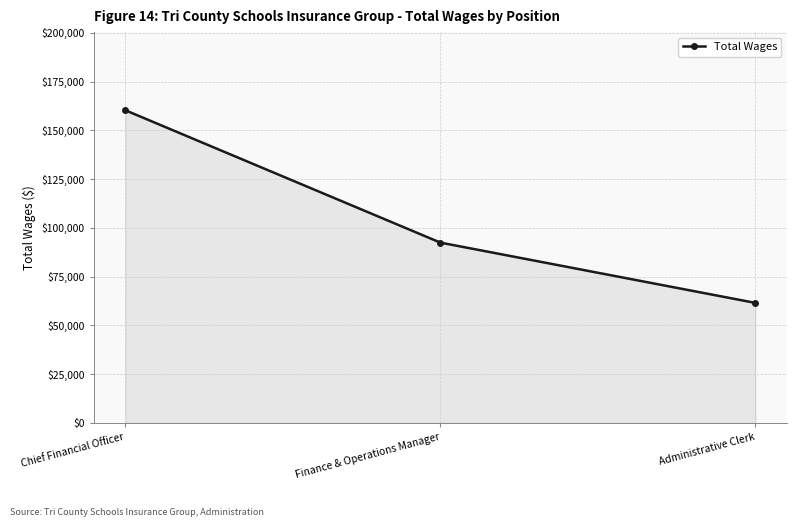

Where does the data first go above 92404?

Chief Financial Officer